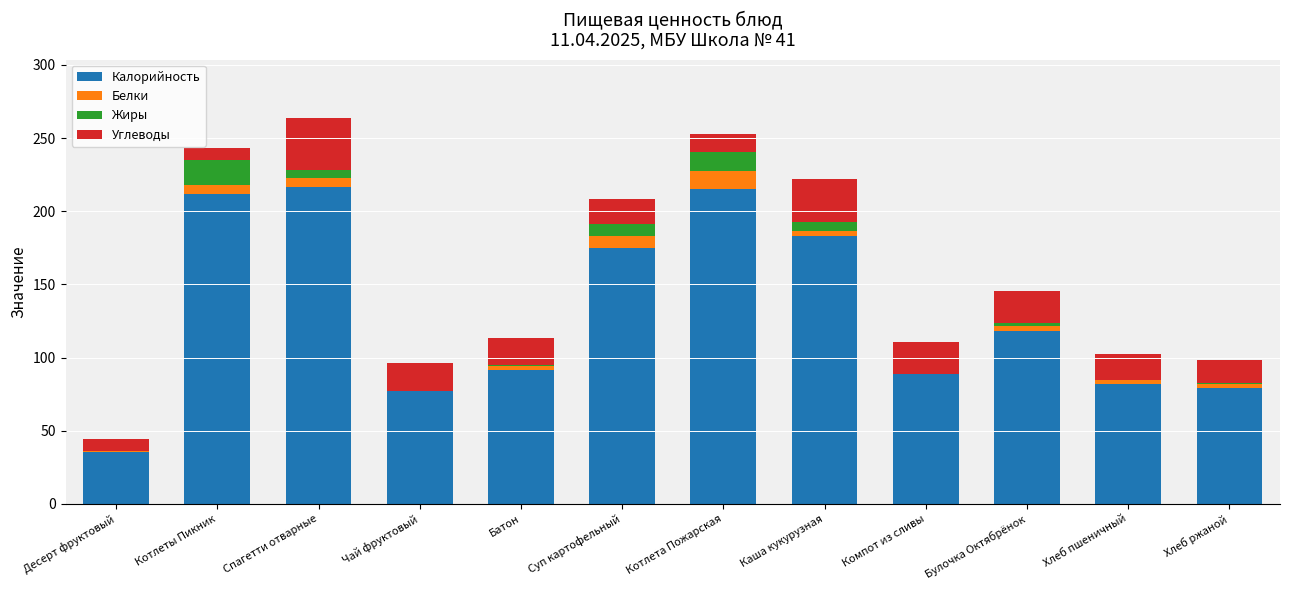

How many distinct data groups are displayed?

4